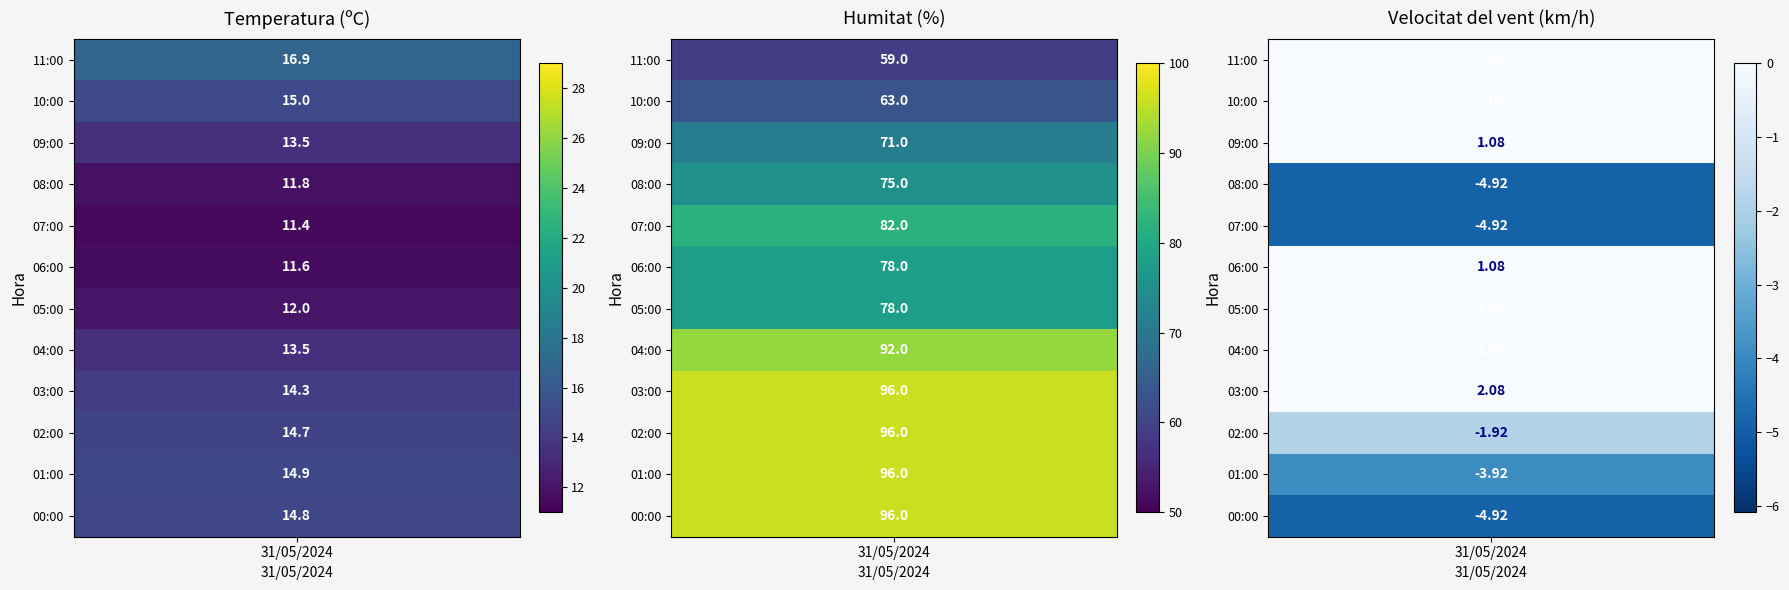

What is the sum of the Temperatura (ºC) values at 10:00 and 06:00?

26.6